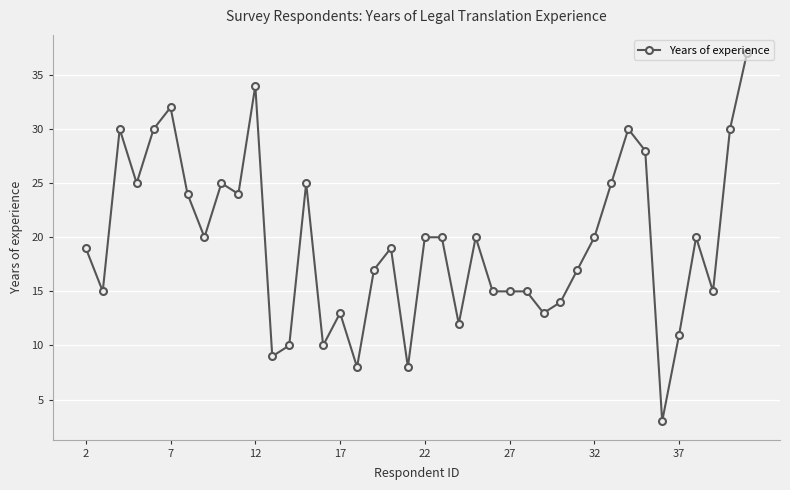

What is the difference between the maximum and second lowest values?

29